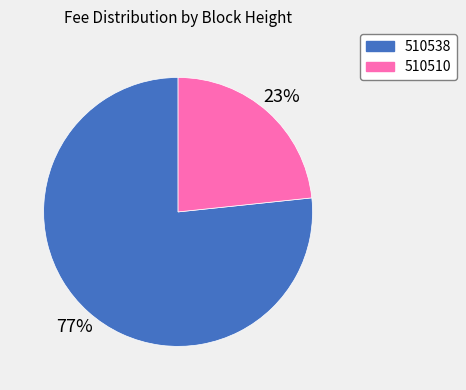

Between 510538 and 510510, which is larger?

510538